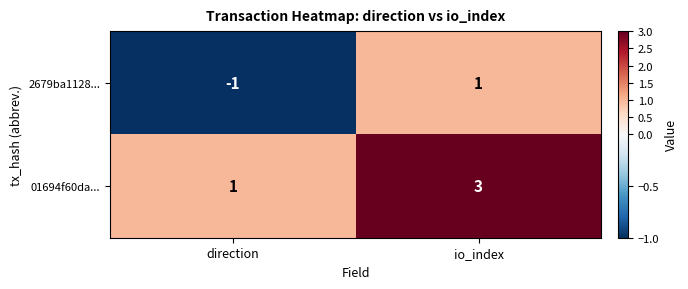

What is the smallest value displayed?

-1